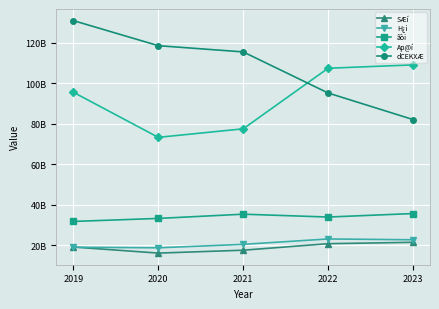

True or false: dCEKXÆ has more than 0 points higher than both neighbors.

False